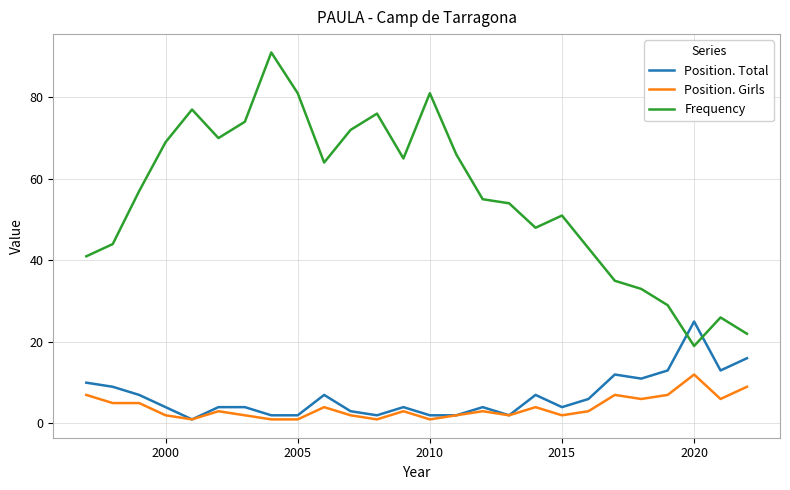

Which series has the largest total across all categories?

Frequency